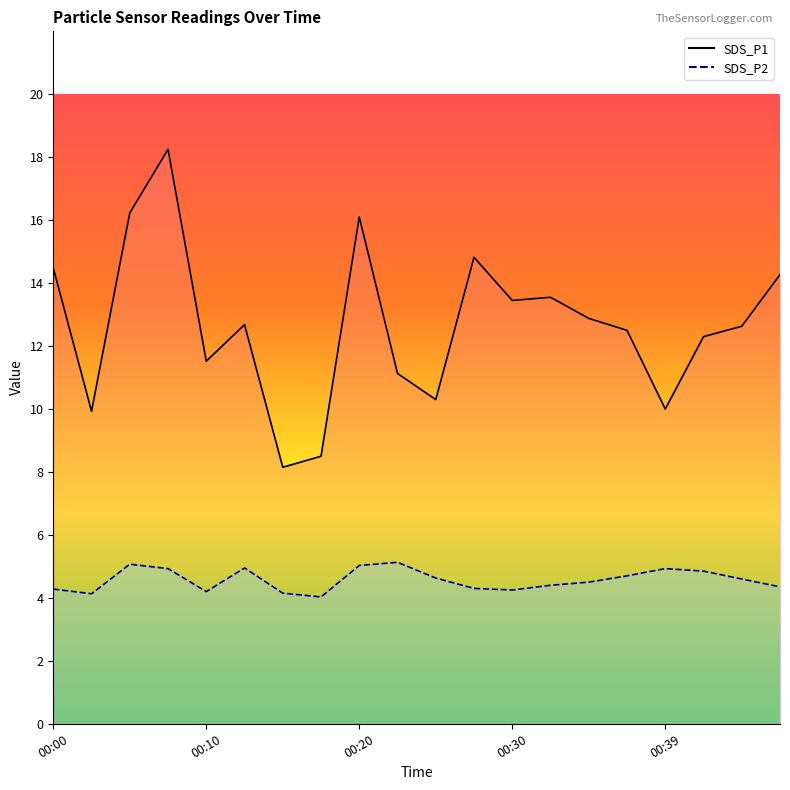

What is the sum of all SDS_P2 line values?

91.4